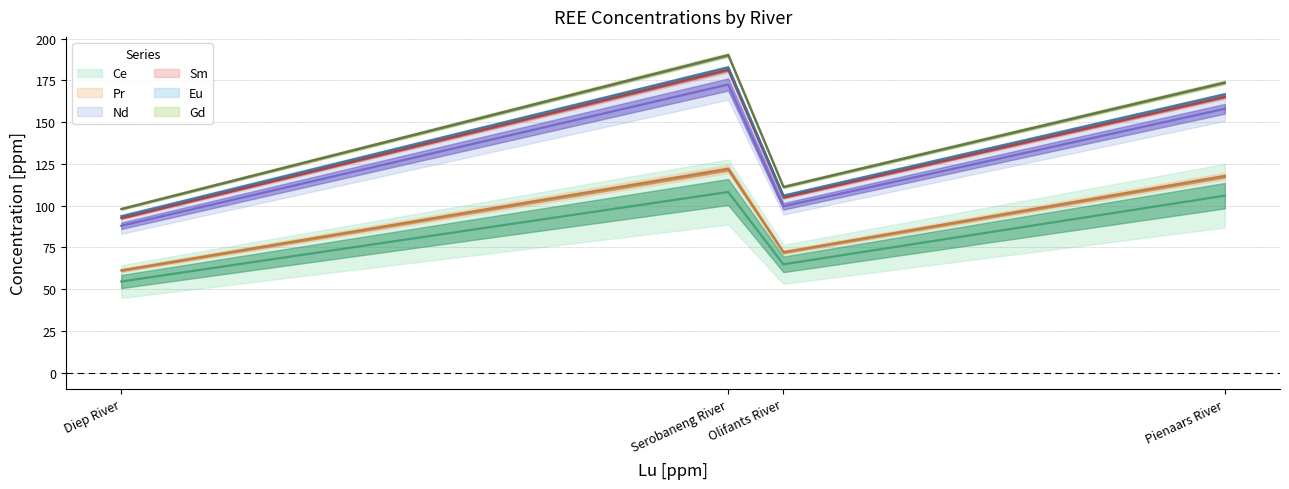

List the labels in order of Ce value, smallest first.

Diep River, Olifants River, Pienaars River, Serobaneng River